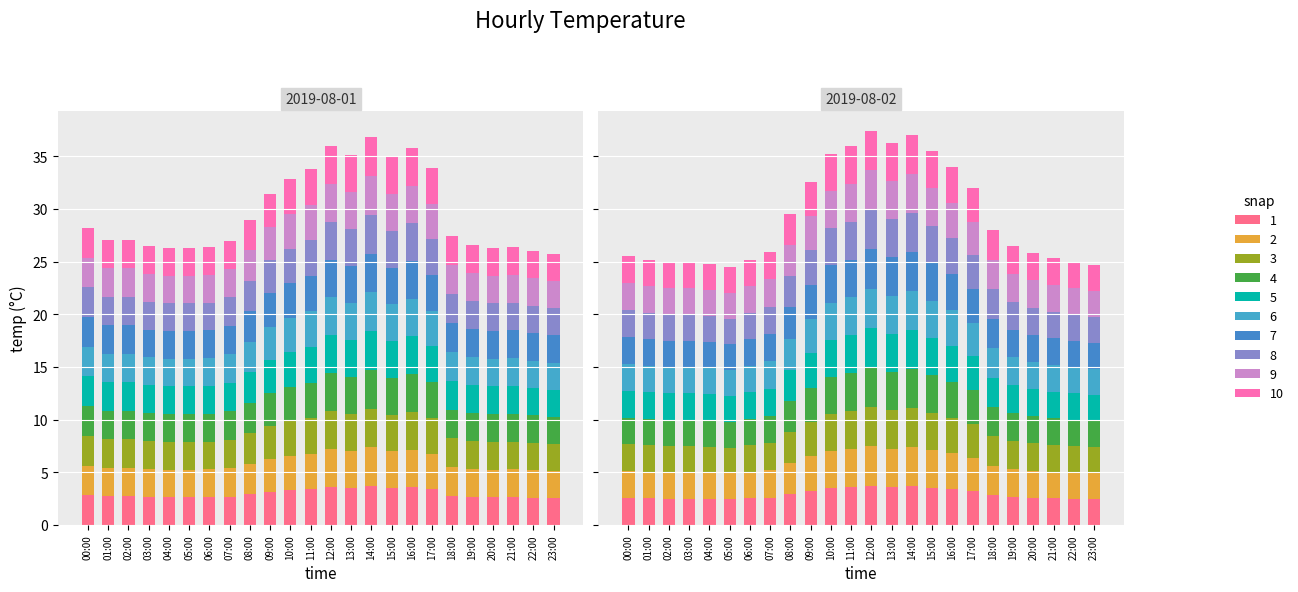

The value of 2019-08-02 at 13:00 is 5.0. True or false?

False